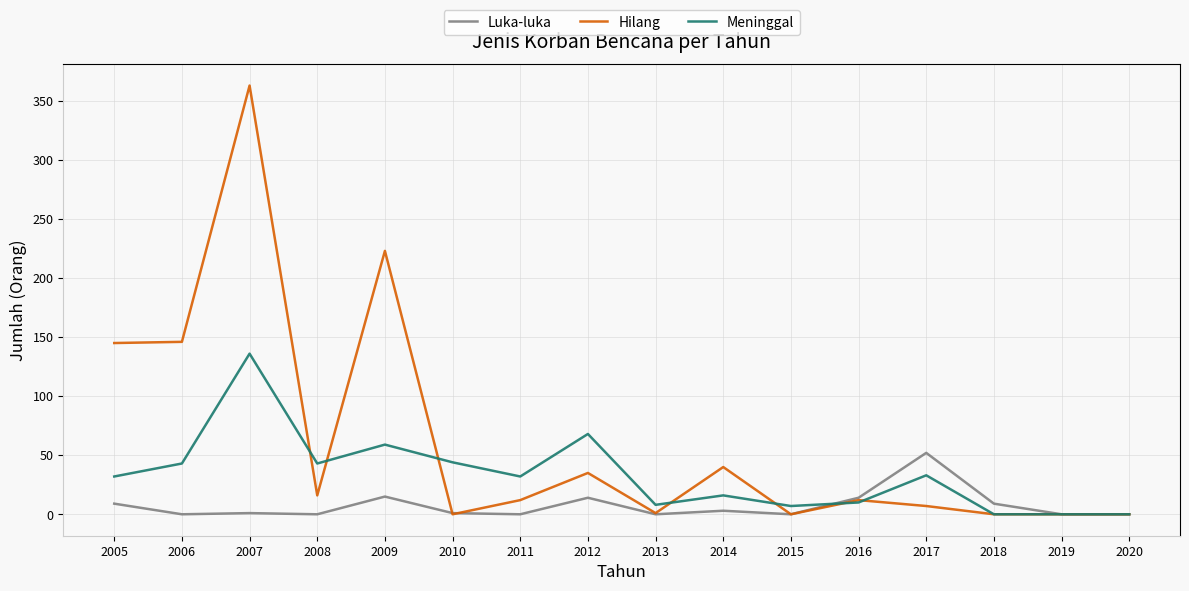

True or false: Hilang and Luka-luka intersect in this chart.

True